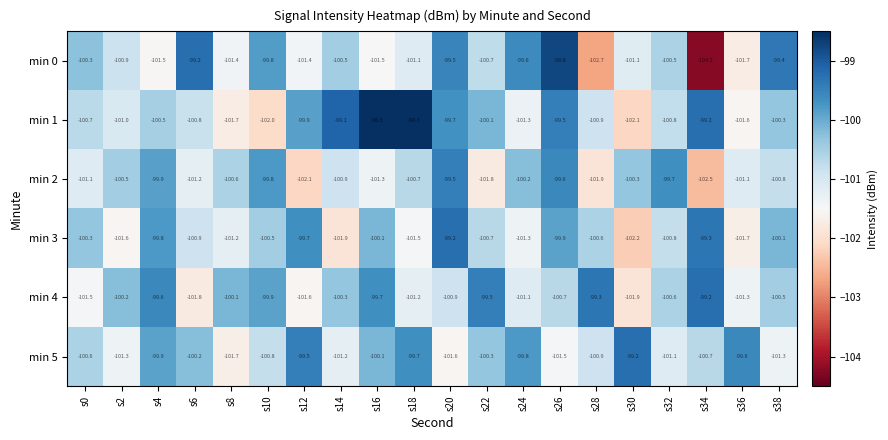

What is the approximate value of min 2 at s28?

-101.9